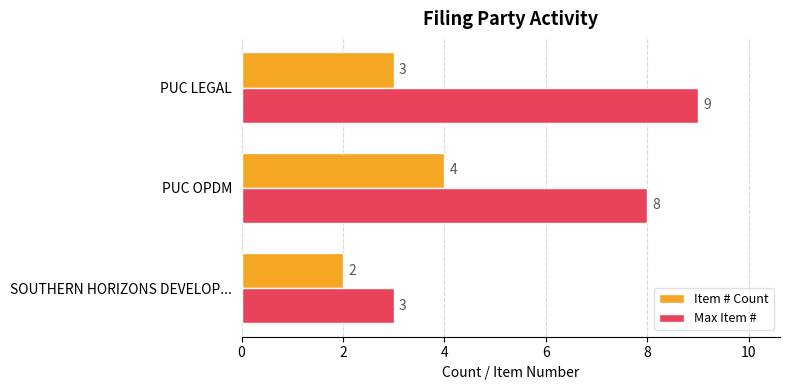

Is the value of Item # Count at PUC OPDM greater than the value of Max Item # at PUC LEGAL?

No